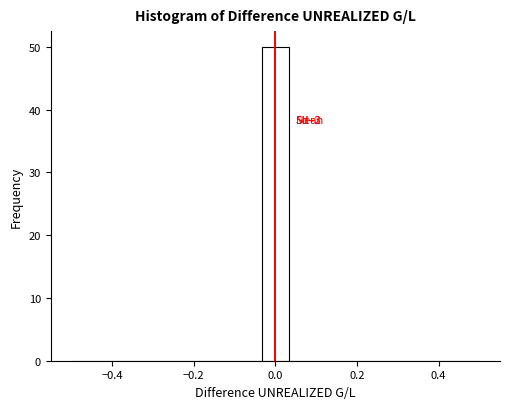

Read against the x-axis, roughly where is the centre of the tallest bar?

0.00